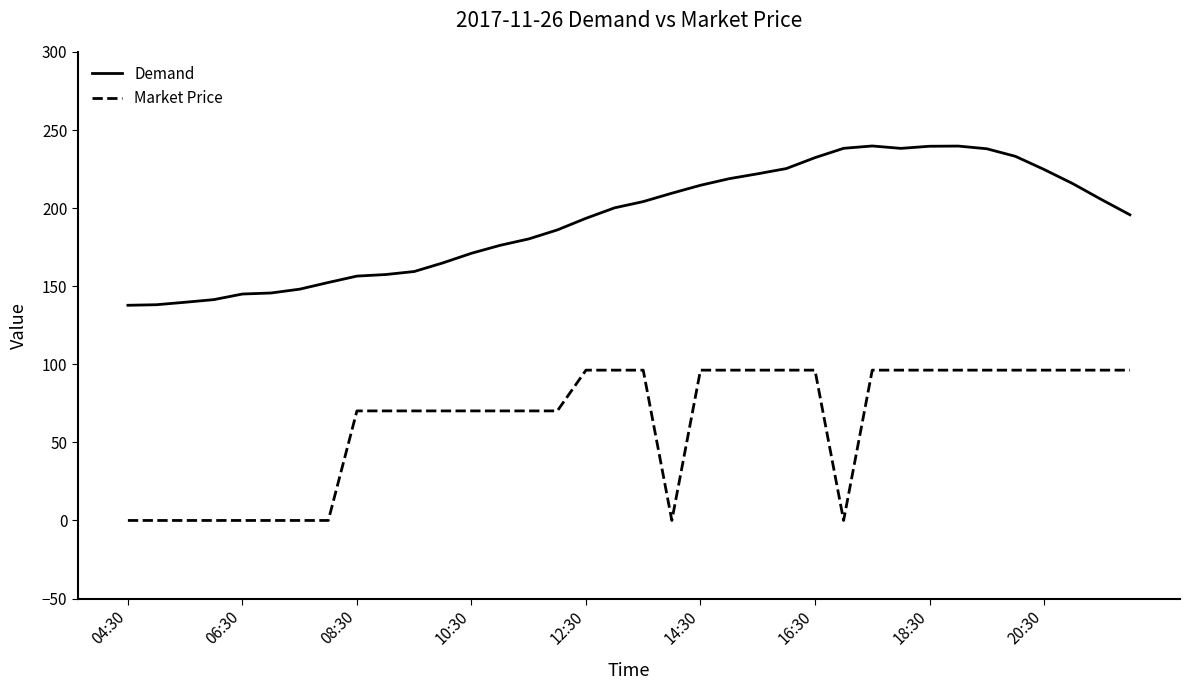

True or false: Demand and Market Price intersect in this chart.

False